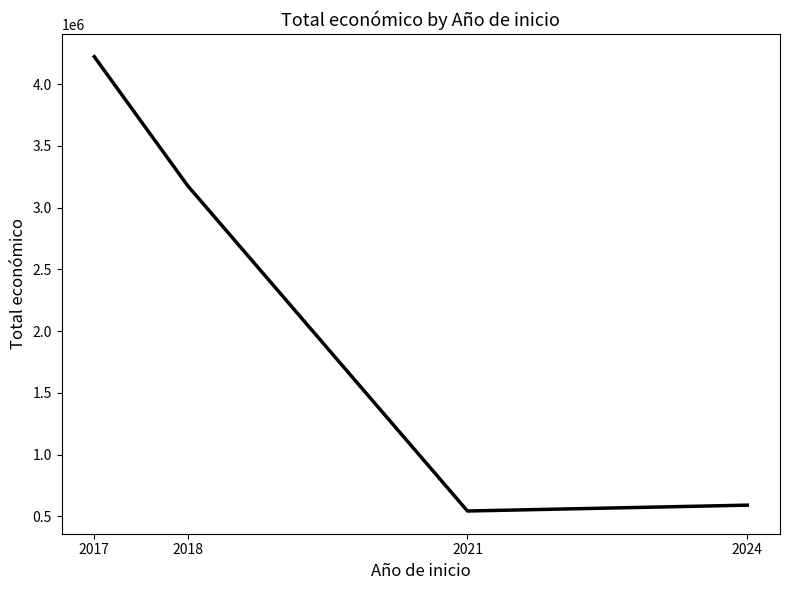

Does the chart display data point markers on the line(s)?

No